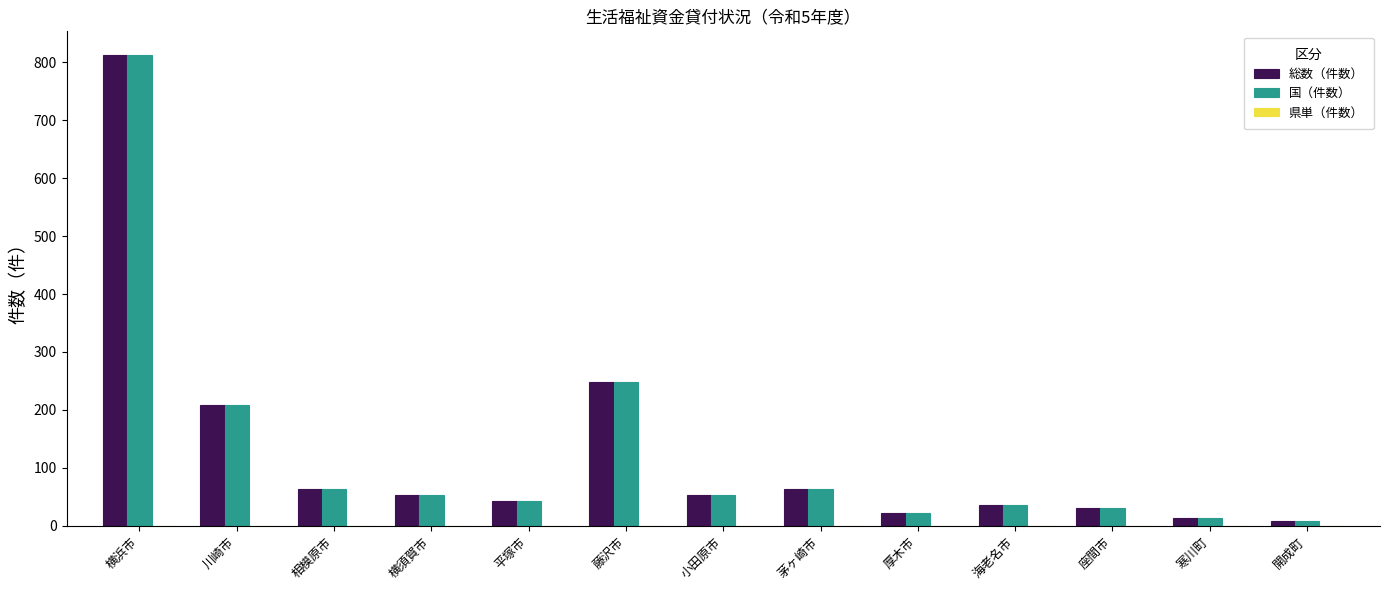

How many groups of bars are there?

13